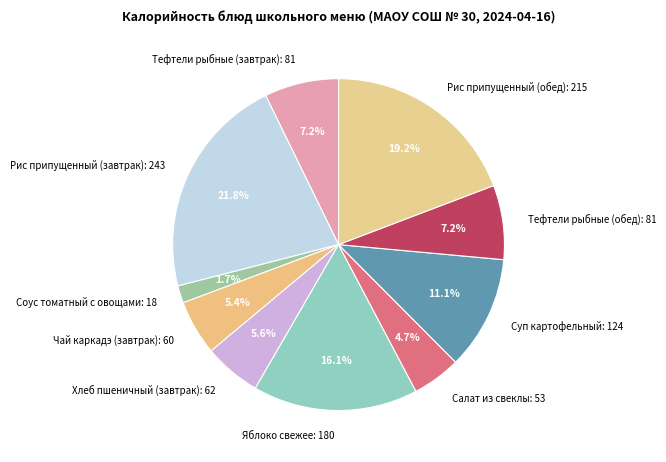

To the nearest percent, what is the difference between the largest and smallest slice percentages?

20%